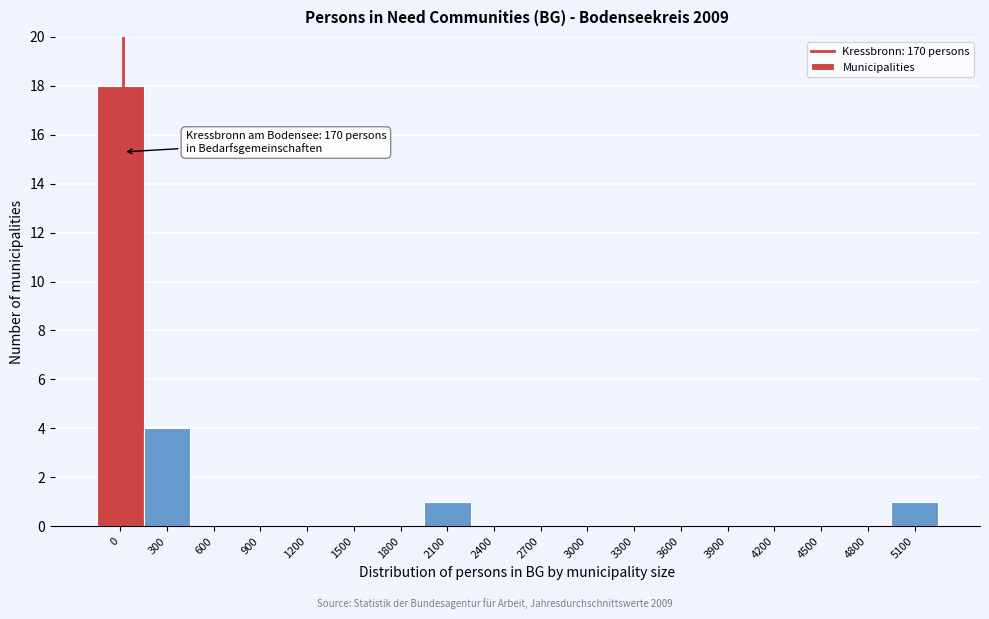

Reading left to right, extract all data points from this chart.

0=18	300=4	600=0	900=0	1200=0	1500=0	1800=0	2100=1	2400=0	2700=0	3000=0	3300=0	3600=0	3900=0	4200=0	4500=0	4800=0	5100=1